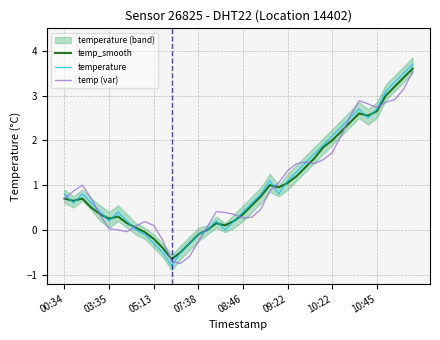

What is the maximum value for temp (var)?

3.5